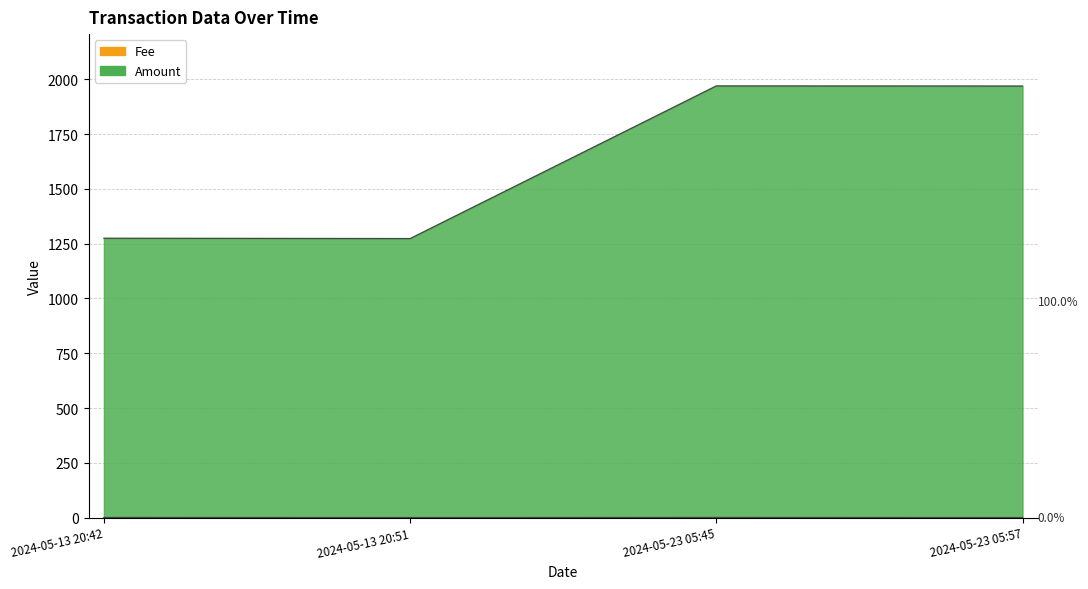

What is the sum of all Fee values?

1.1